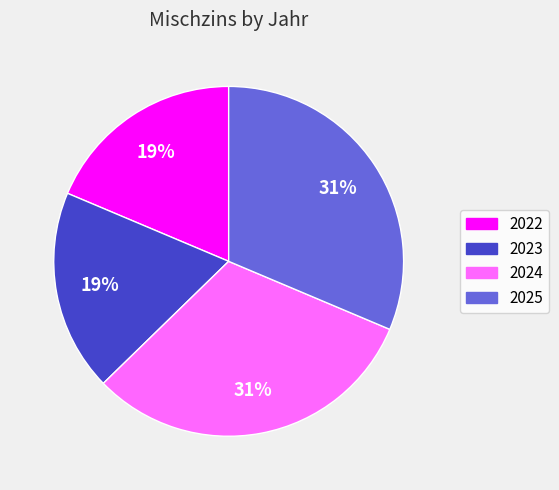

Do 2025 and 2024 together represent more than half of the pie?

Yes